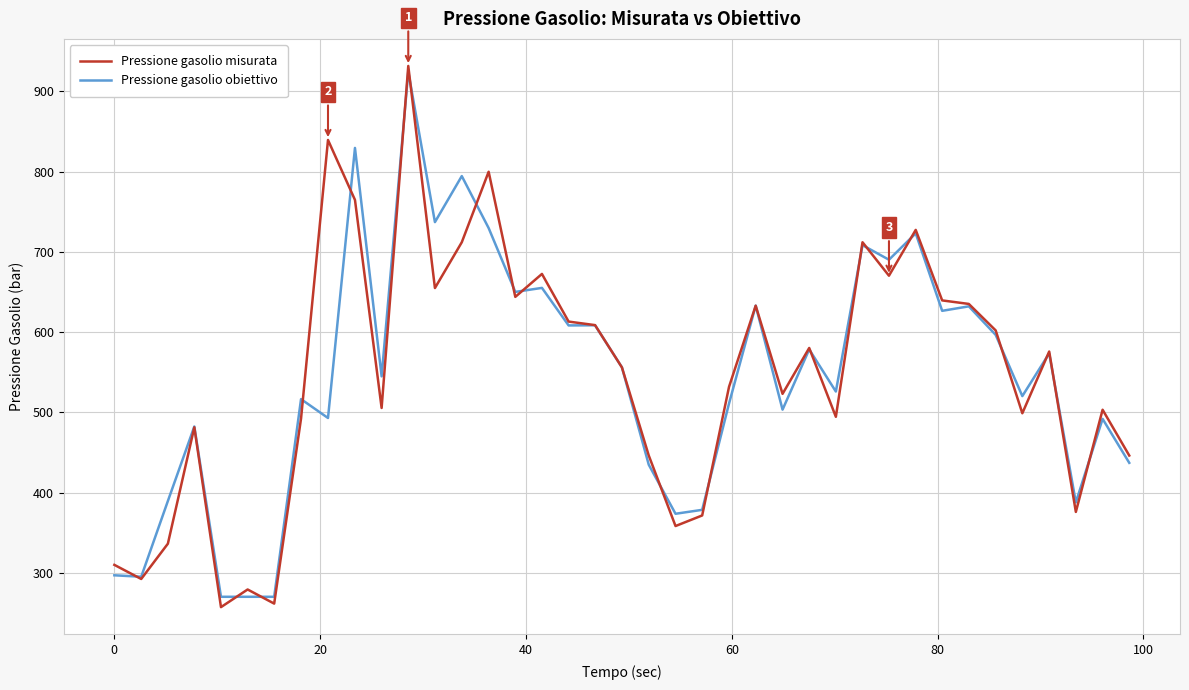

What is the maximum value for Pressione gasolio misurata?

931.8